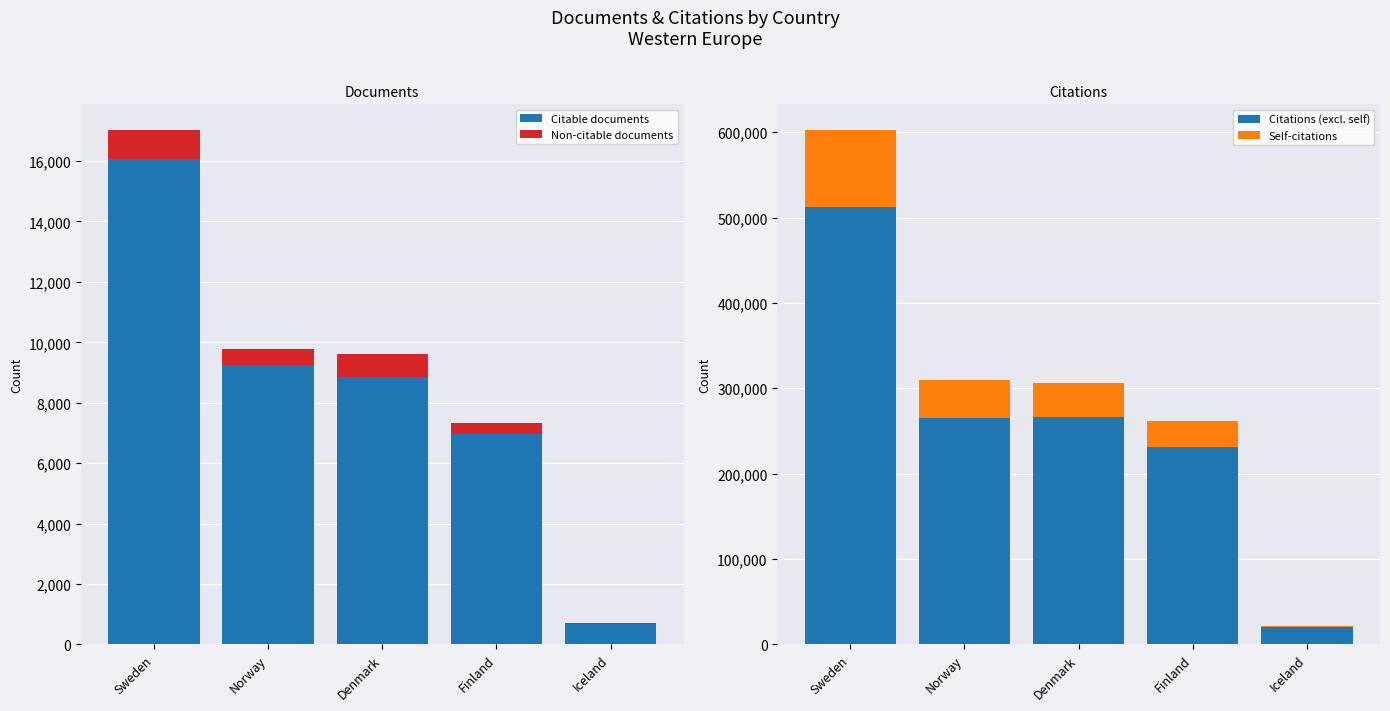

How many categories are shown in the chart?

5